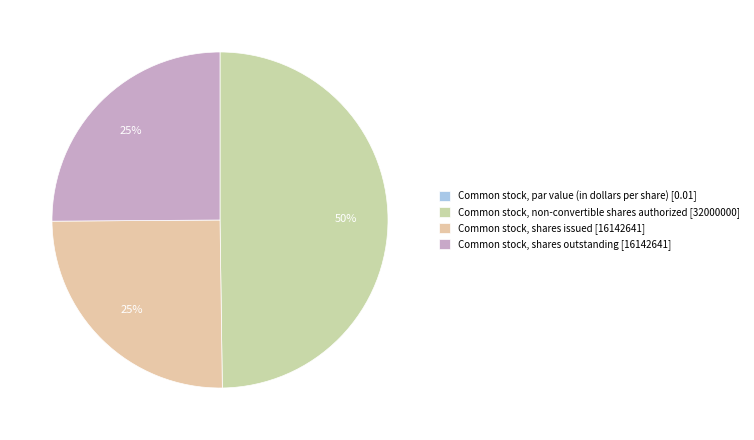

Is it true that Common stock, shares outstanding is 20% of the pie?

False